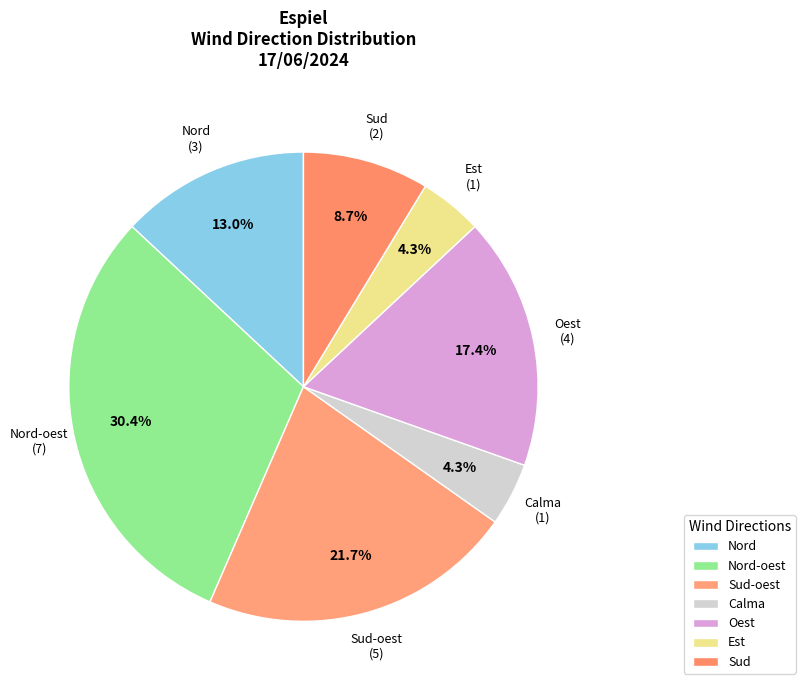

Is there a majority slice in this chart?

No